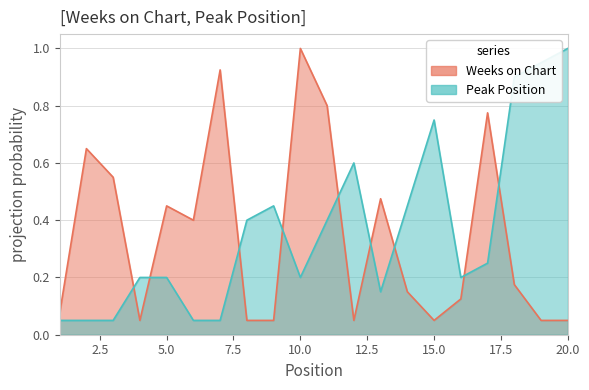

True or false: Peak Position has more than 0 points higher than both neighbors.

True